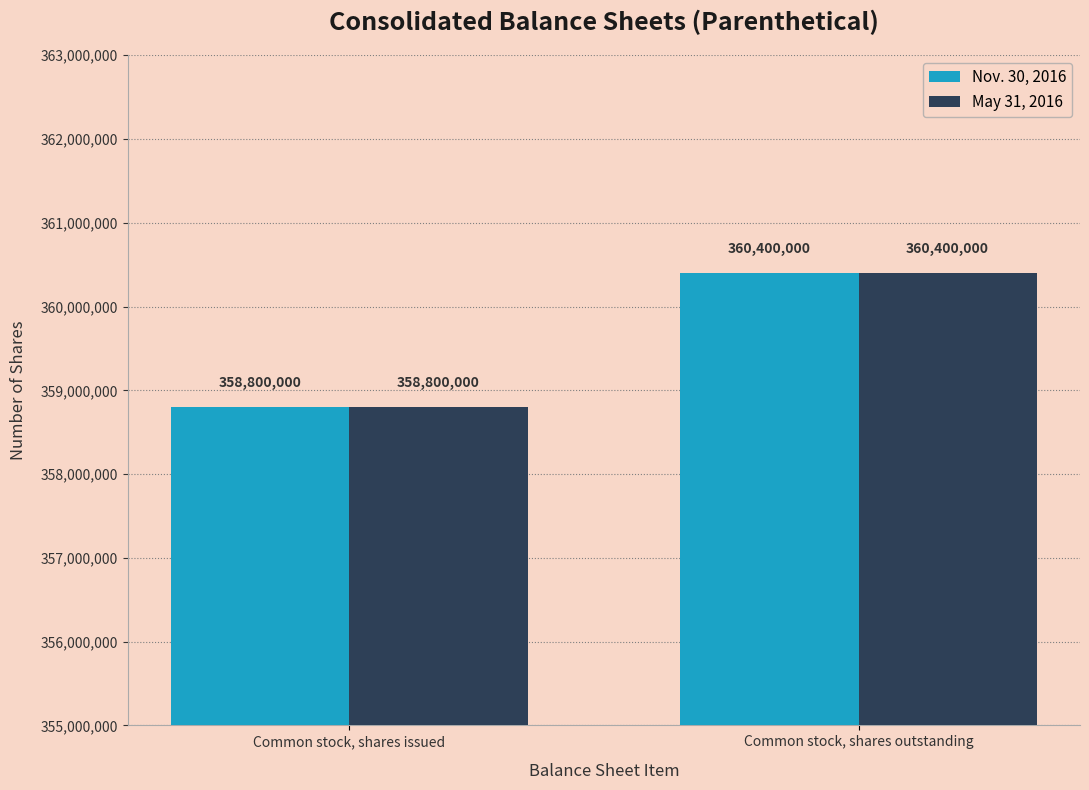

At which label does Nov. 30, 2016 reach its minimum?

Common stock, shares issued